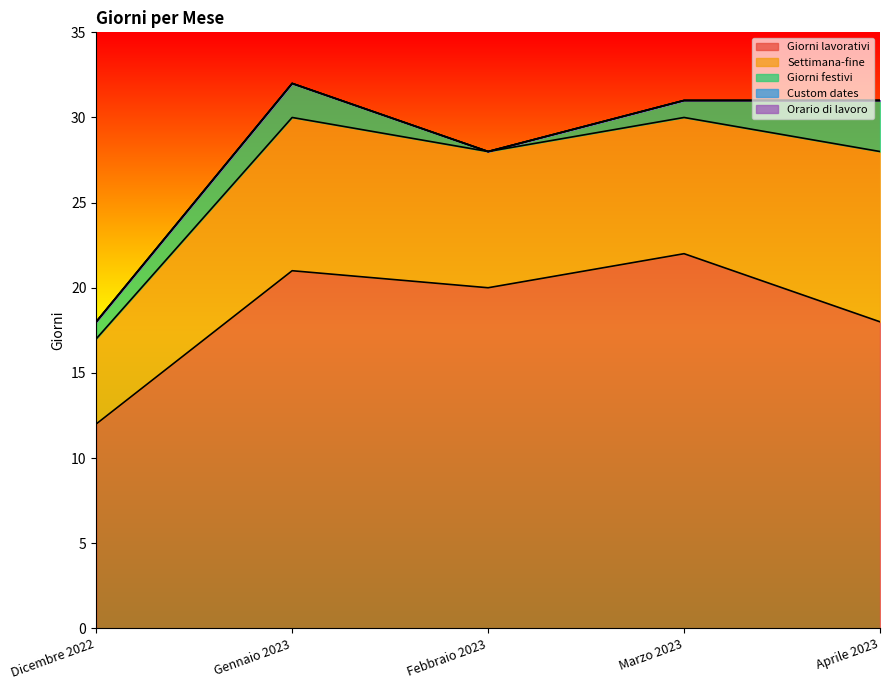

At which category is the sum across all series the highest?

Gennaio 2023